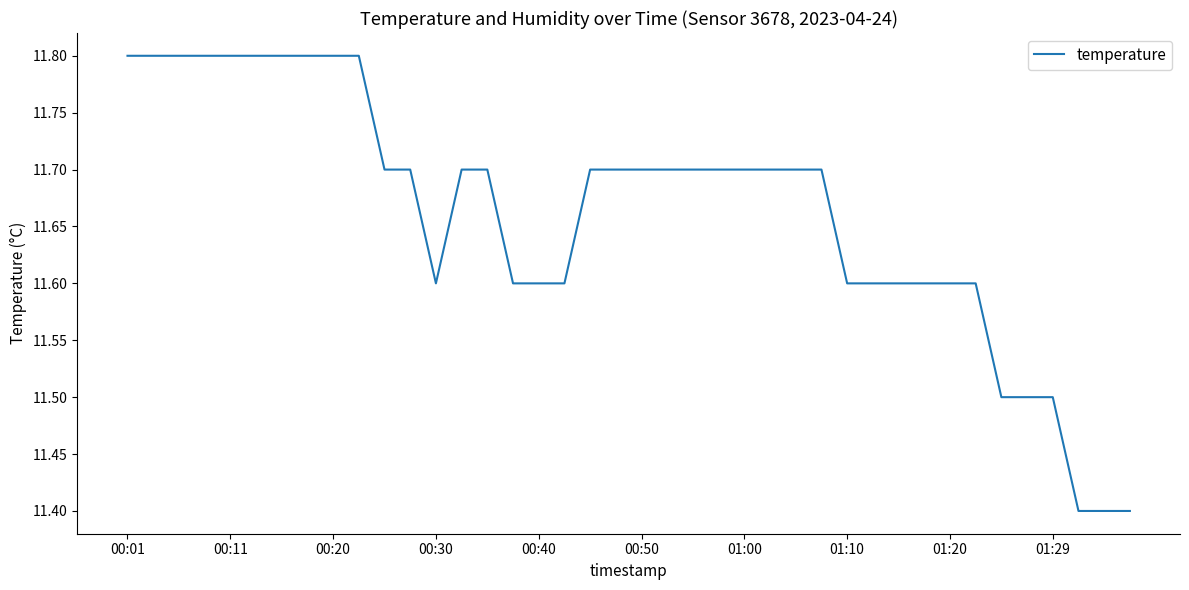

Does the chart display data point markers on the line(s)?

No